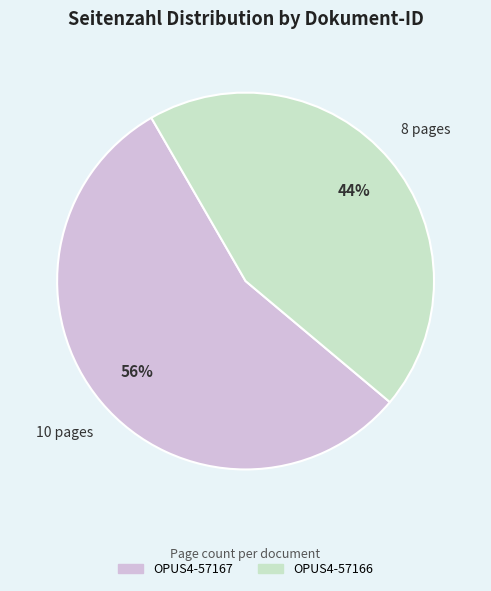

Is there a majority slice in this chart?

Yes